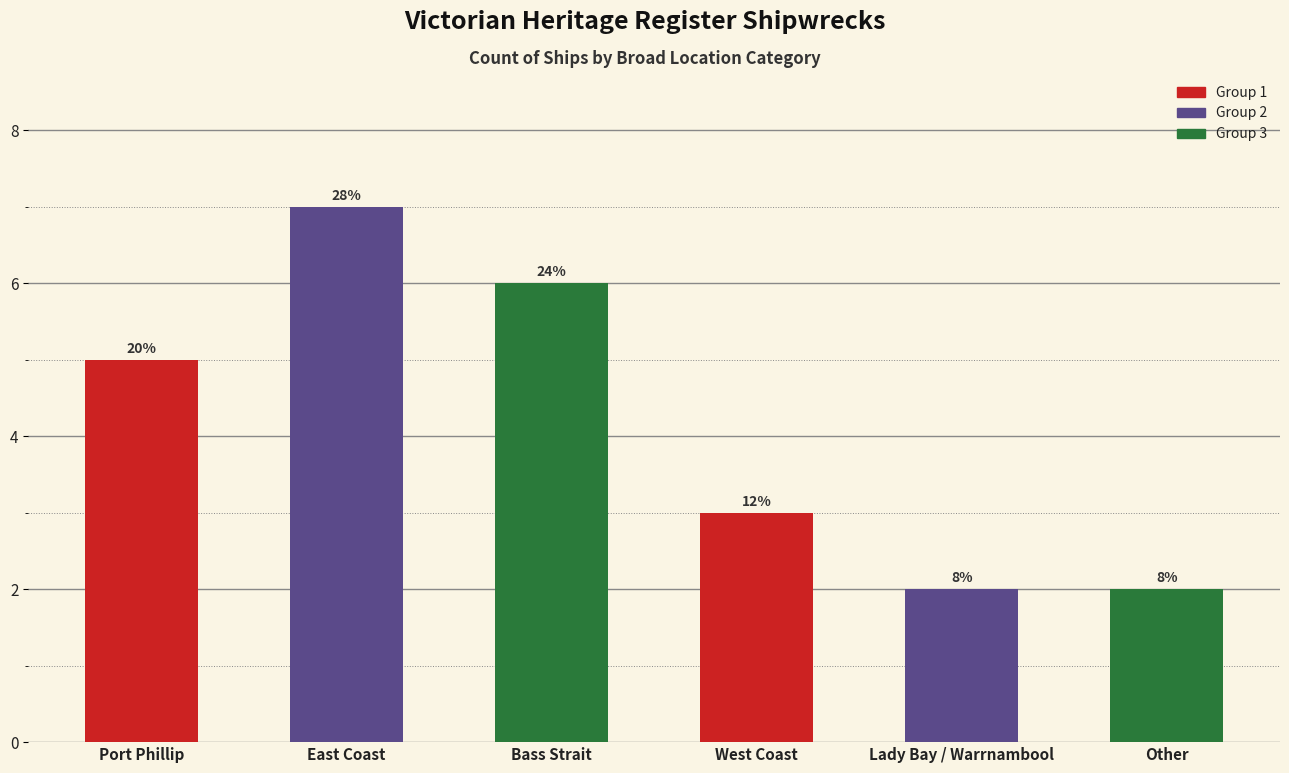

Reading left to right, transcribe all the data shown in this chart.

5	7	6	3	2	2